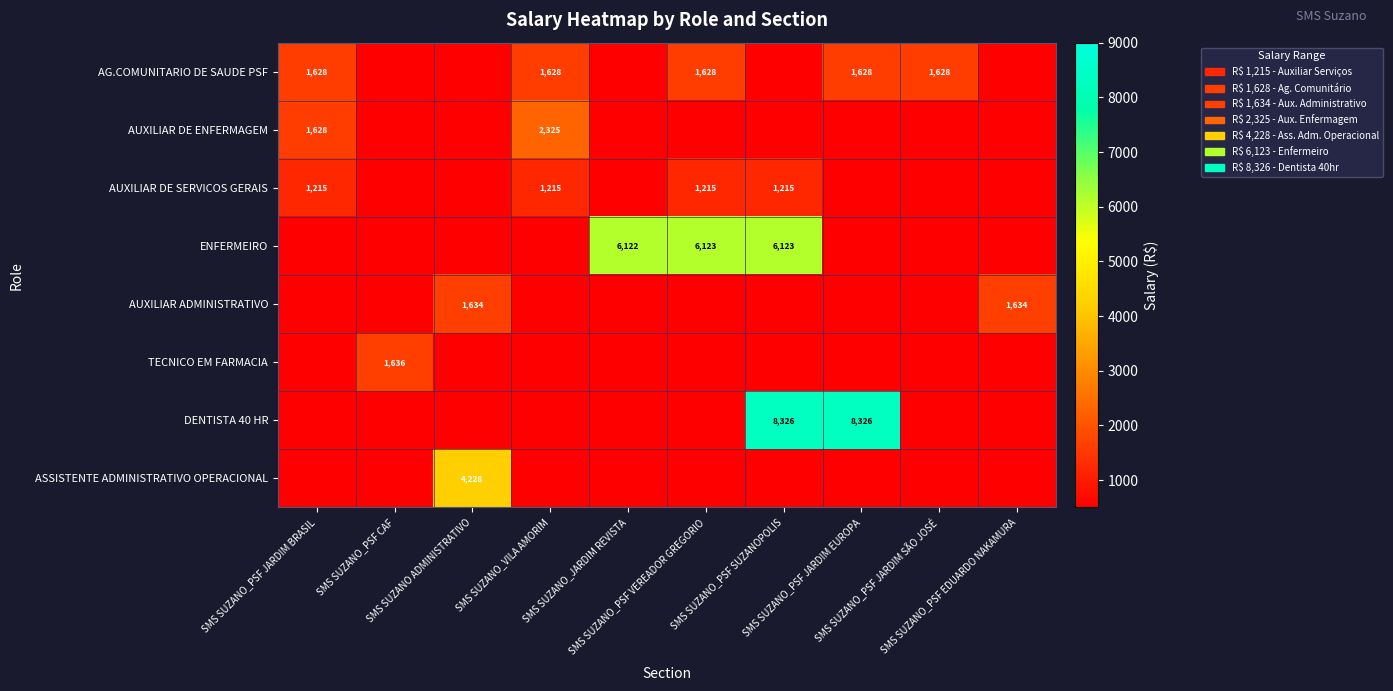

At SMS SUZANO_PSF EDUARDO NAKAMURA, list the series in order from largest to smallest.

AUXILIAR ADMINISTRATIVO, AG.COMUNITARIO DE SAUDE PSF, AUXILIAR DE ENFERMAGEM, AUXILIAR DE SERVICOS GERAIS, ENFERMEIRO, TECNICO EM FARMACIA, DENTISTA 40 HR, ASSISTENTE ADMINISTRATIVO OPERACIONAL